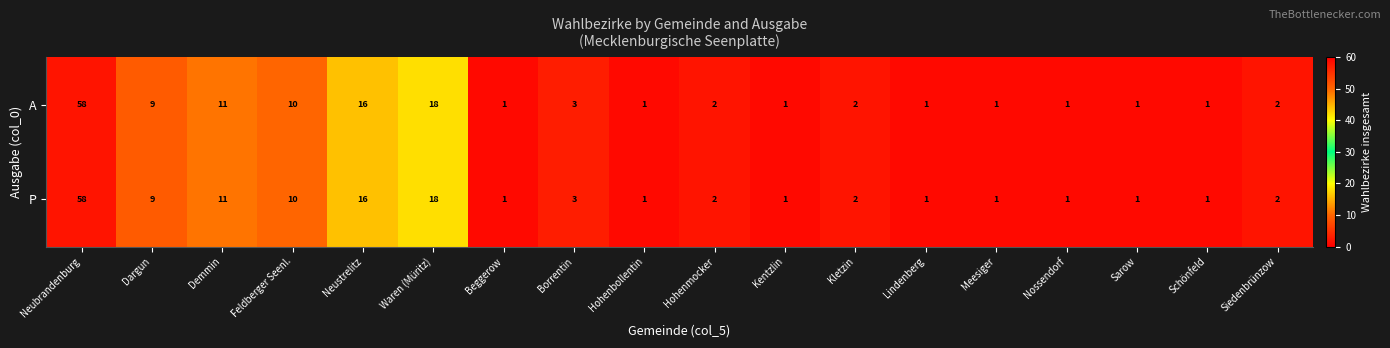

The A series shows 1 at Nossendorf. True or false?

True